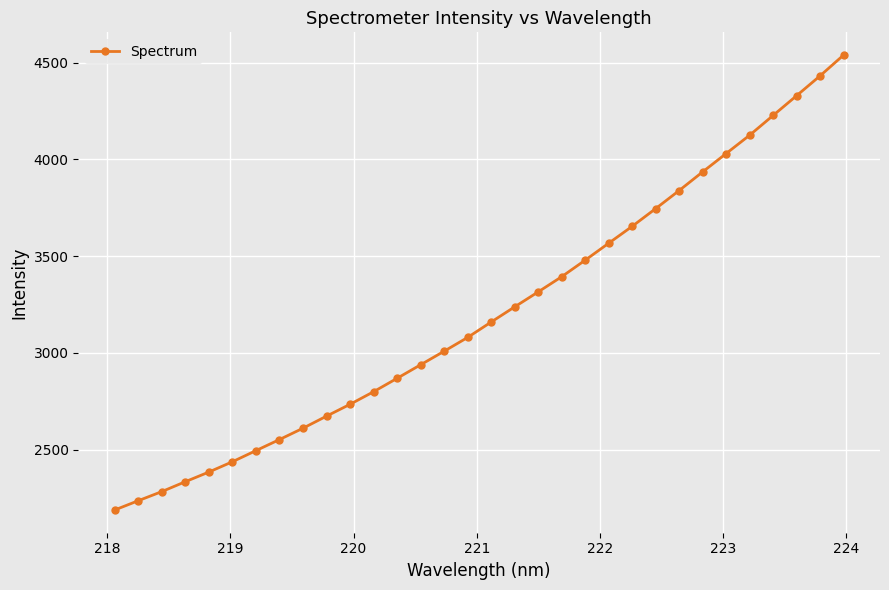

True or false: the data has more than 2 interior local peaks.

False